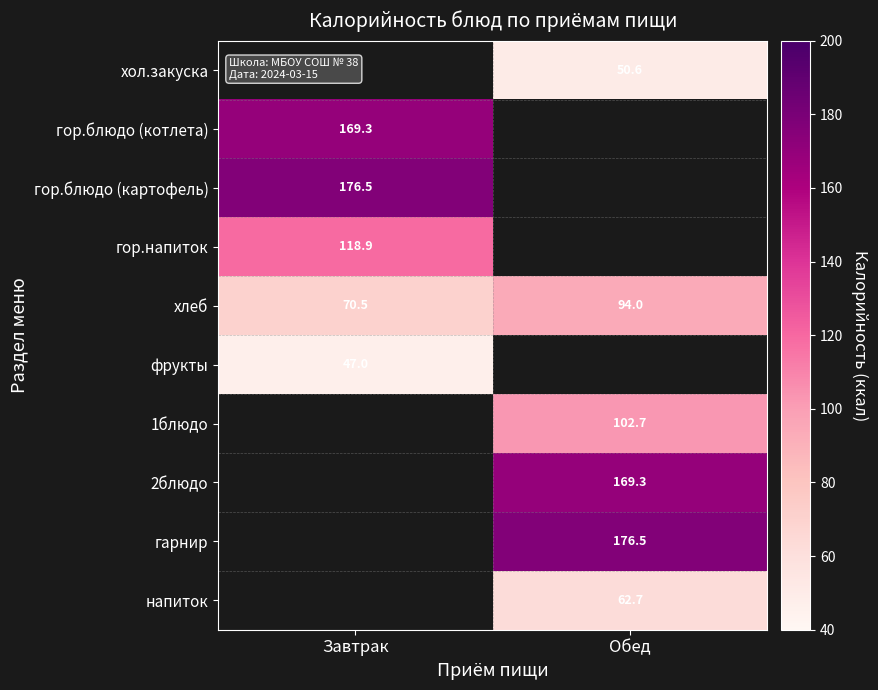

Is the value of хлеб at Завтрак greater than the value of хол.закуска at Обед?

Yes